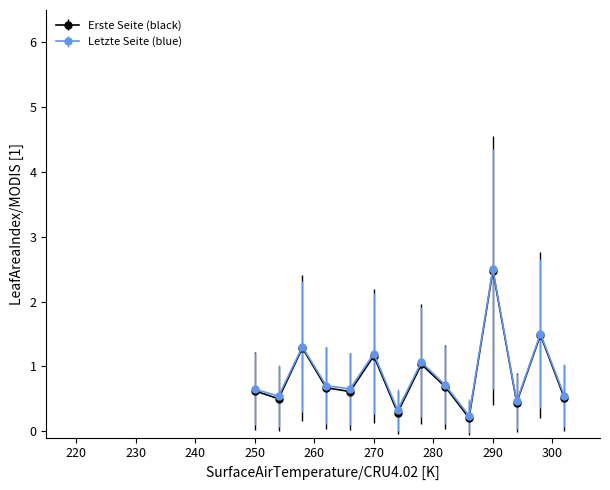

In Erste Seite (black), how many points are higher than both neighbors (excluding endpoints)?

5